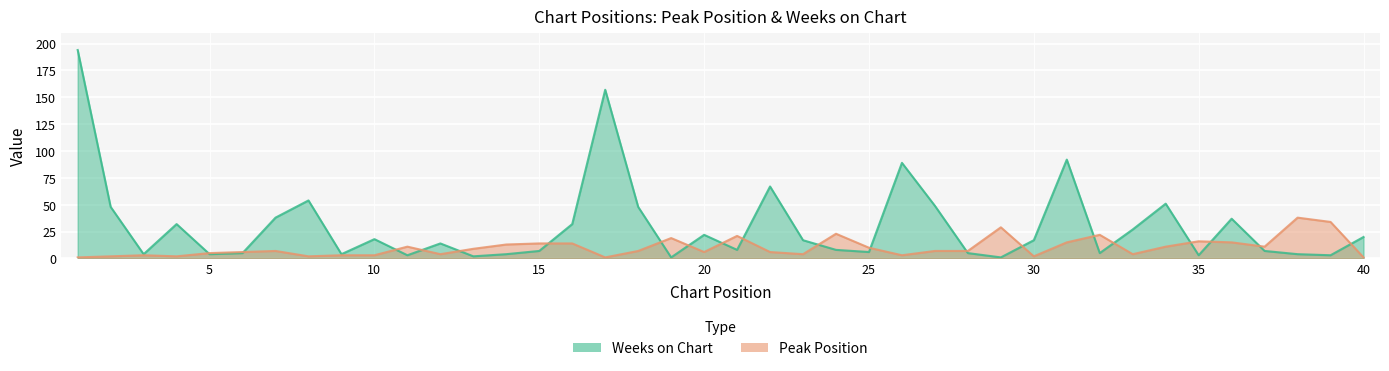

At 6, list the series in order from largest to smallest.

Peak Position, Weeks on Chart